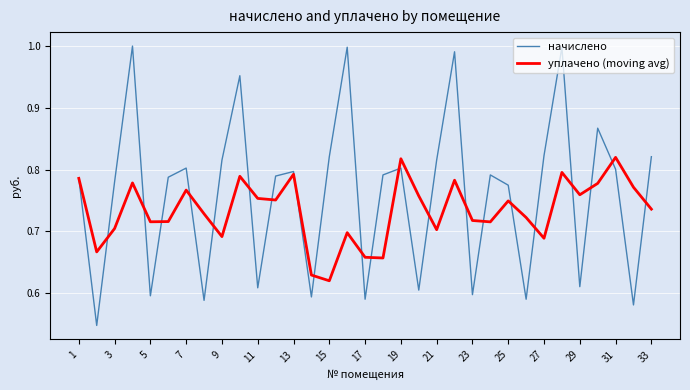

What are all the series names shown in the legend?

начислено, уплачено (moving avg)